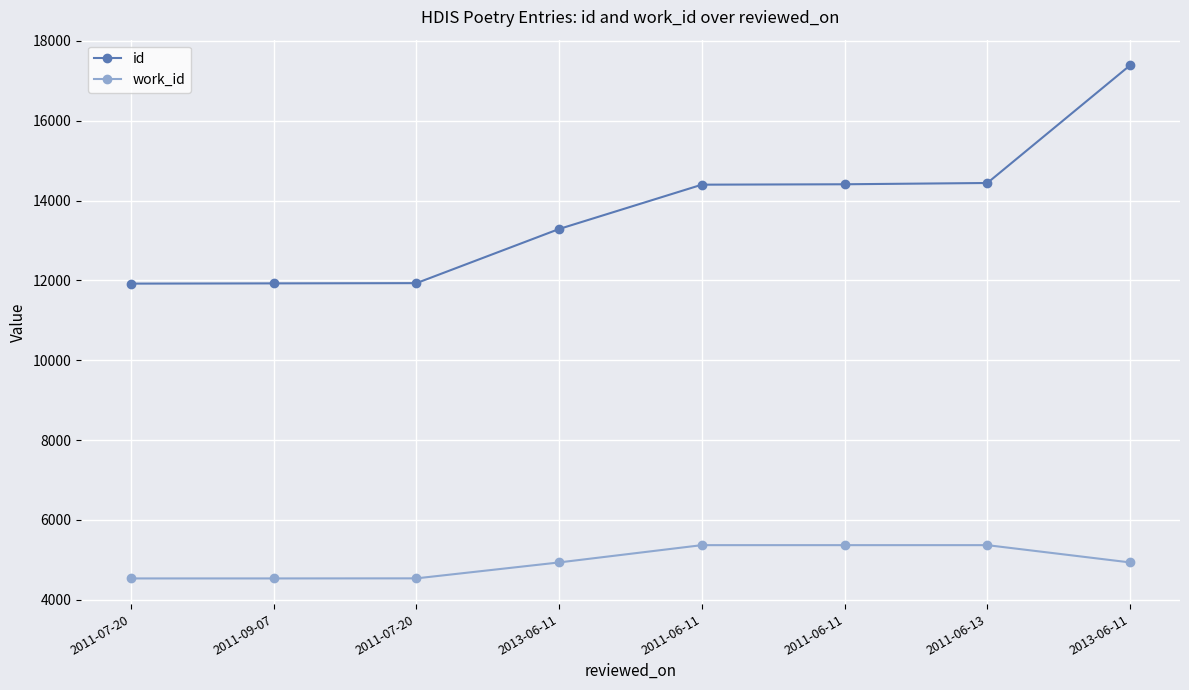

What is the difference between the second highest and minimum values in the work_id series?

834